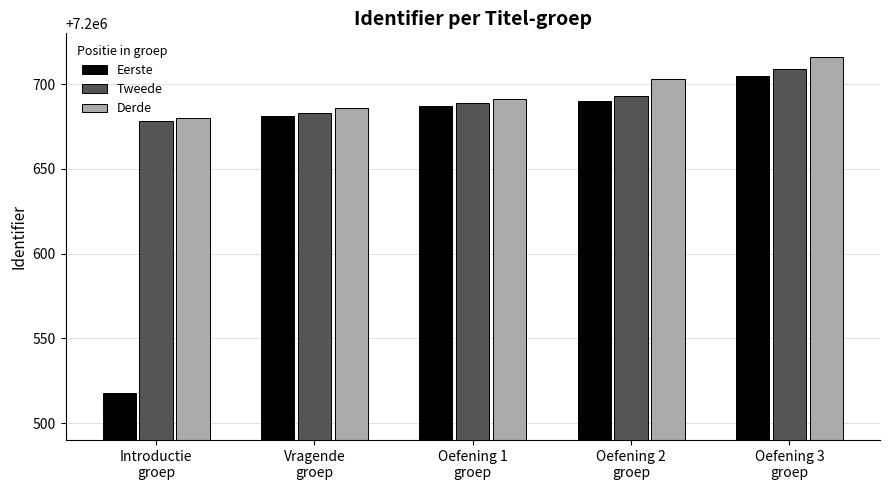

What is the value of the Derde bar at the 2nd from the left?

7200686